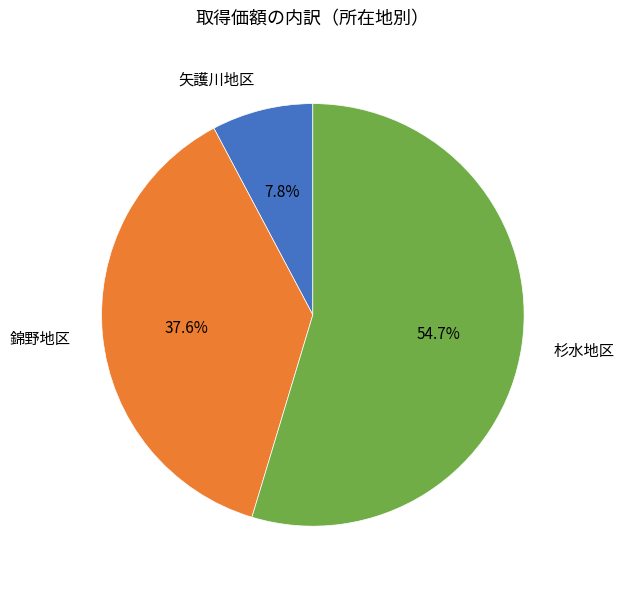

Rank the categories by value from highest to lowest.

杉水地区, 錦野地区, 矢護川地区